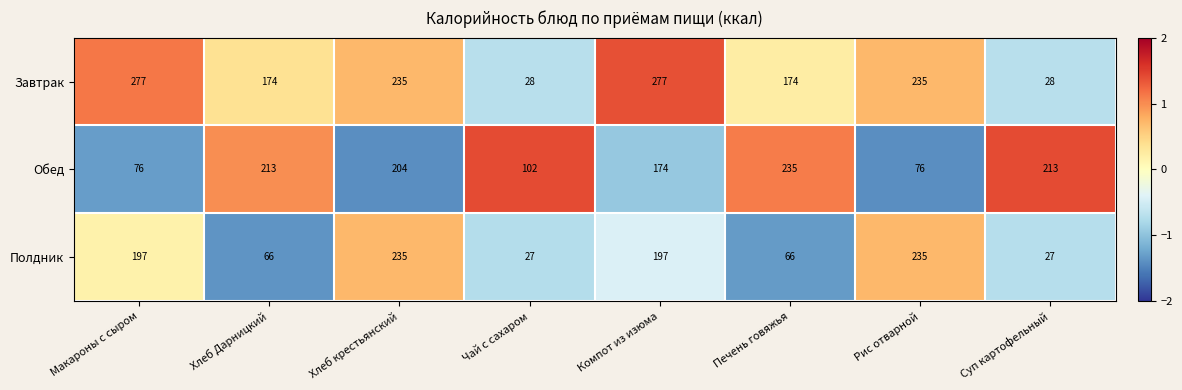

How many data points does each series have?

8